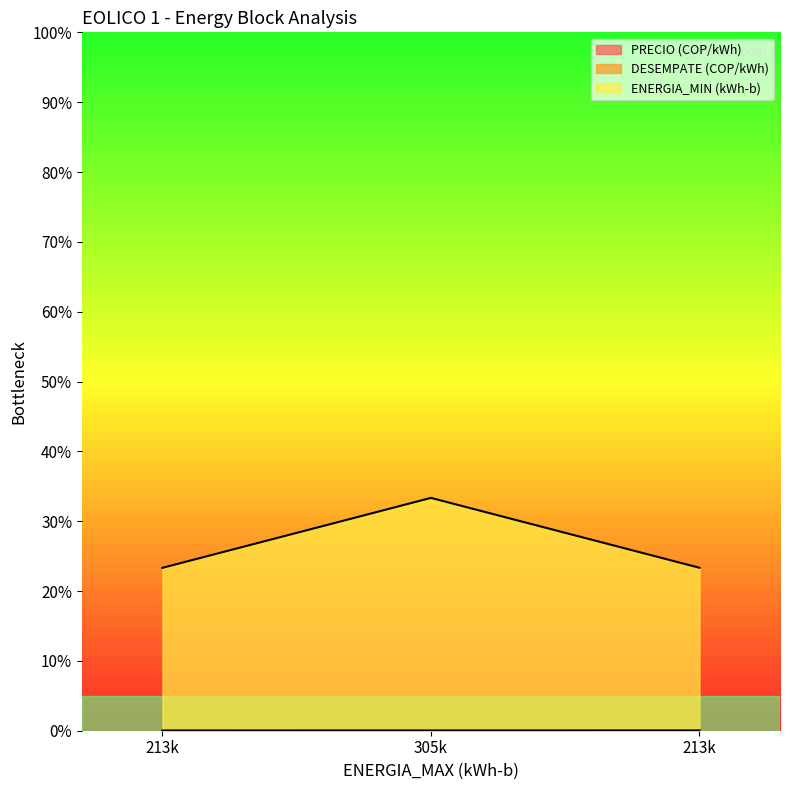

List the labels in order of DESEMPATE (COP/kWh) value, largest first.

213500, 305000, 213500